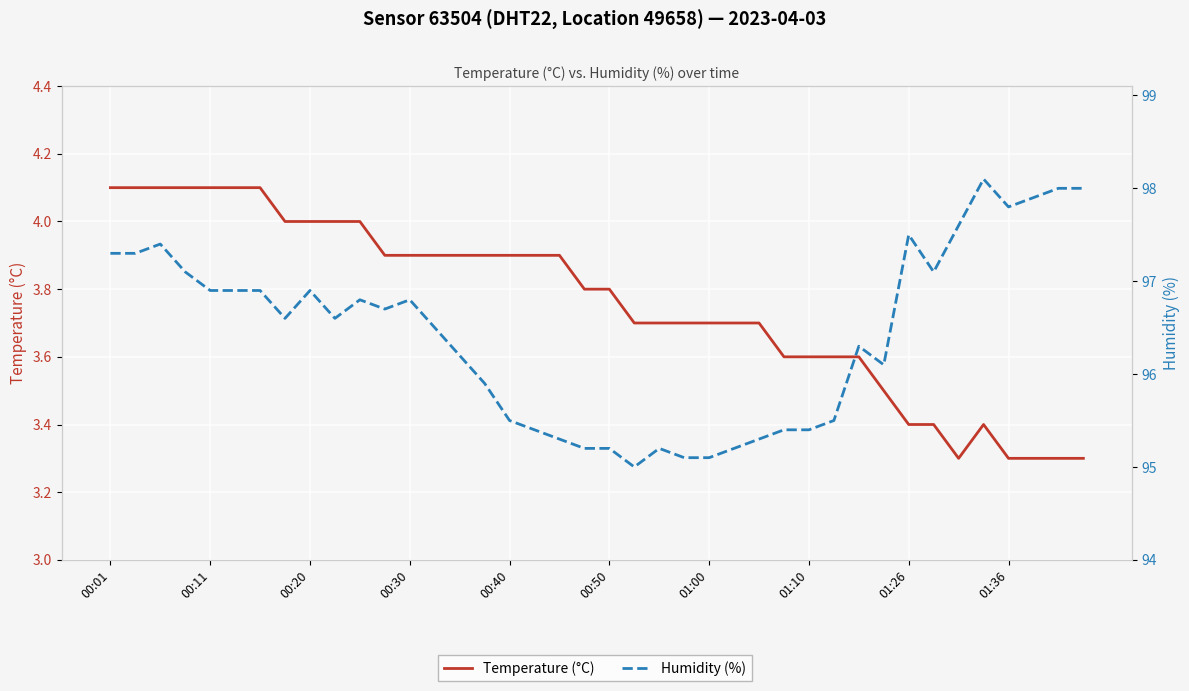

How many data points in Humidity (%) are above 96?

25